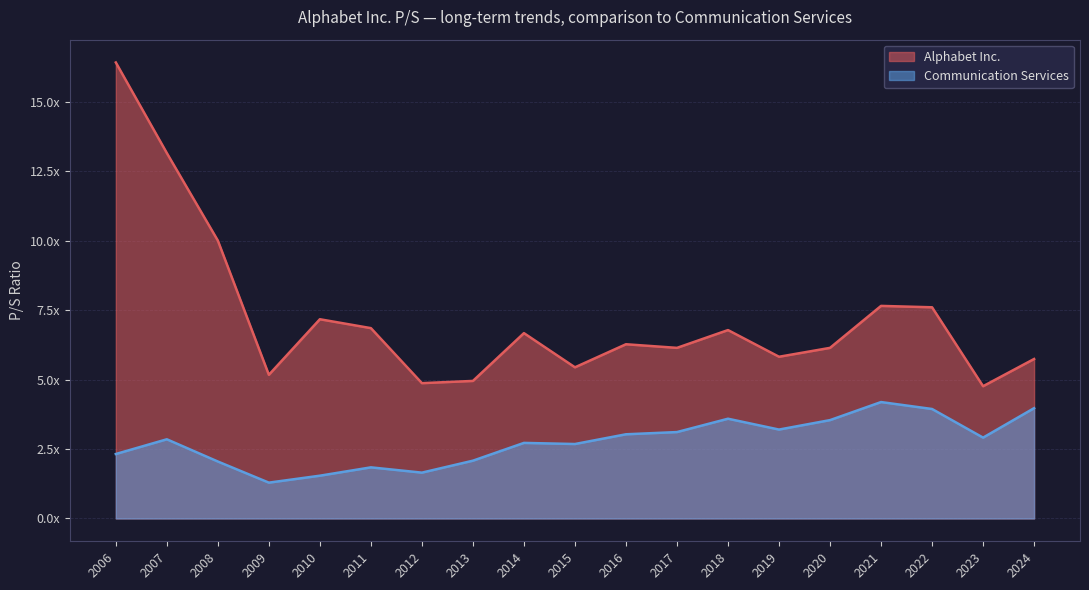

Does the chart display data point markers on the line(s)?

No